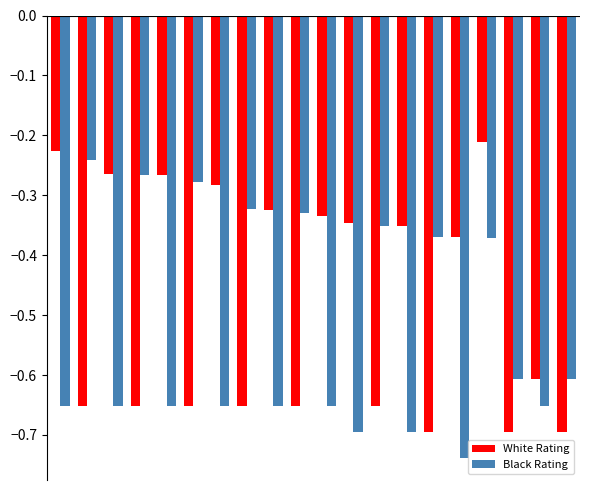

List the series in order of their overall mean, highest first.

White Rating, Black Rating